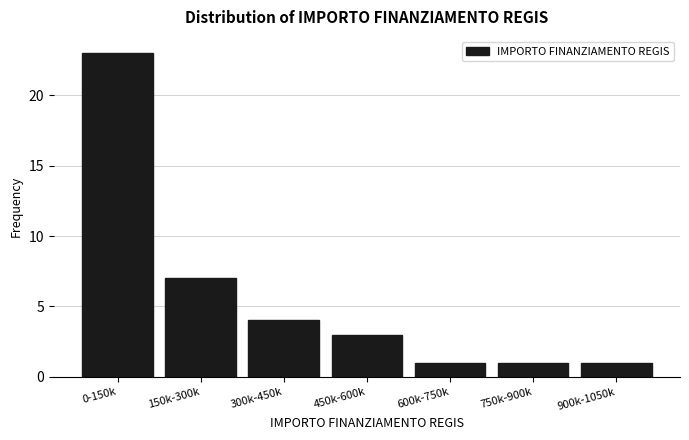

Reading right to left, list all the values displayed in this chart.

900k-1050k=1	750k-900k=1	600k-750k=1	450k-600k=3	300k-450k=4	150k-300k=7	0-150k=23